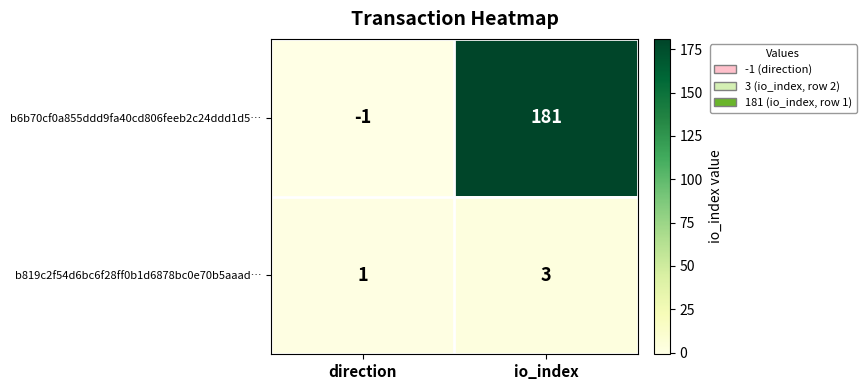

Rank the series by their maximum value, from lowest to highest.

b819c2f54d6bc6f28ff0b1d6878bc0e70b5aaad…, b6b70cf0a855ddd9fa40cd806feeb2c24ddd1d5…